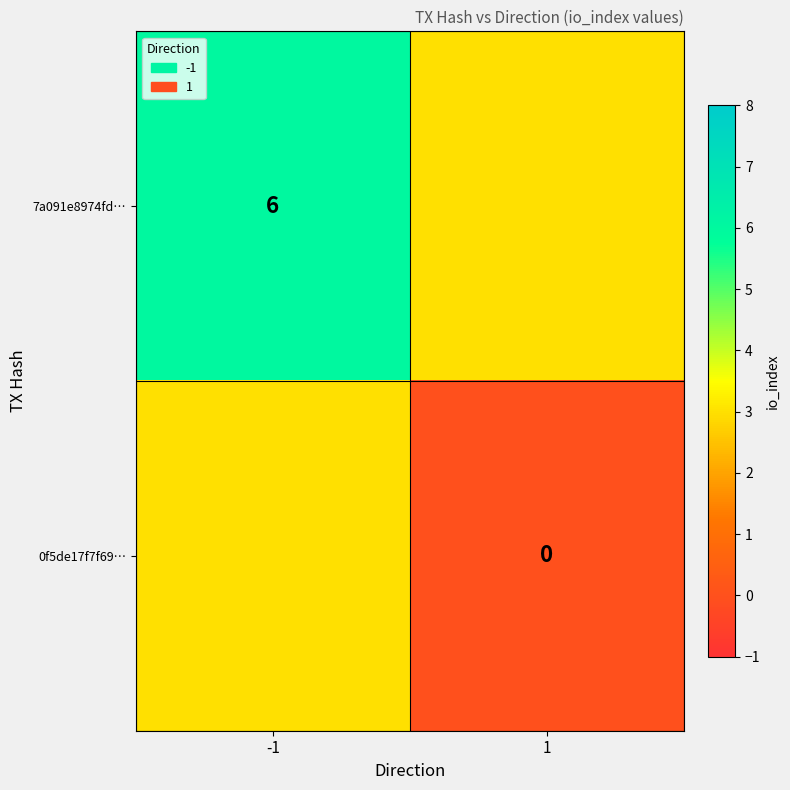

True or false: 7a091e8974fd… has a value of 6 at -1.

True